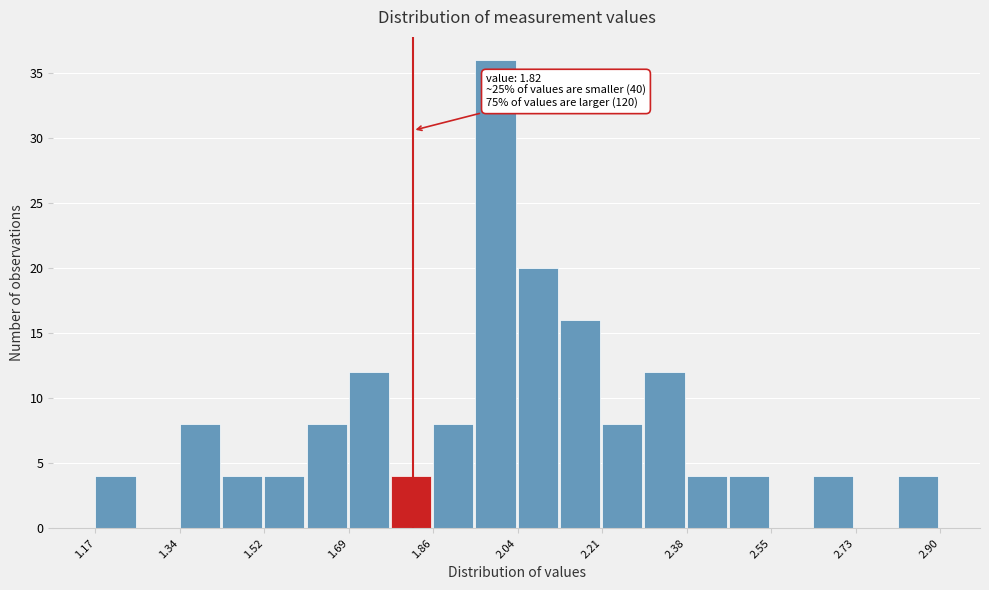

Which range on the x-axis has the tallest bar?

1.94 to 2.04